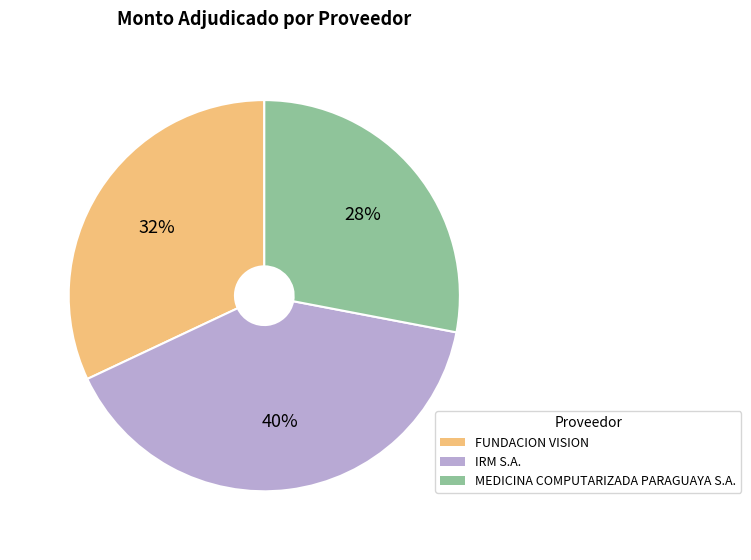

Rank the categories by value from highest to lowest.

IRM S.A., FUNDACION VISION, MEDICINA COMPUTARIZADA PARAGUAYA S.A.